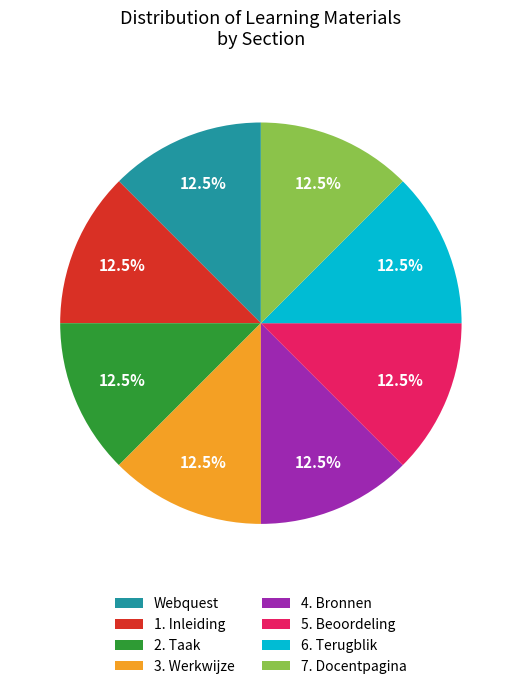

Does 3. Werkwijze account for over 50% of the chart?

No